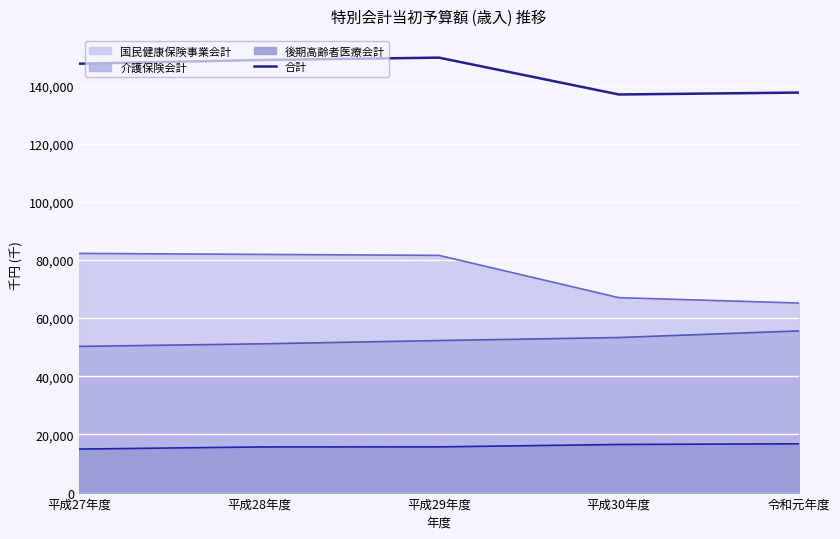

What is the ratio of the value at 平成30年度 to the value at 平成29年度?

0.9